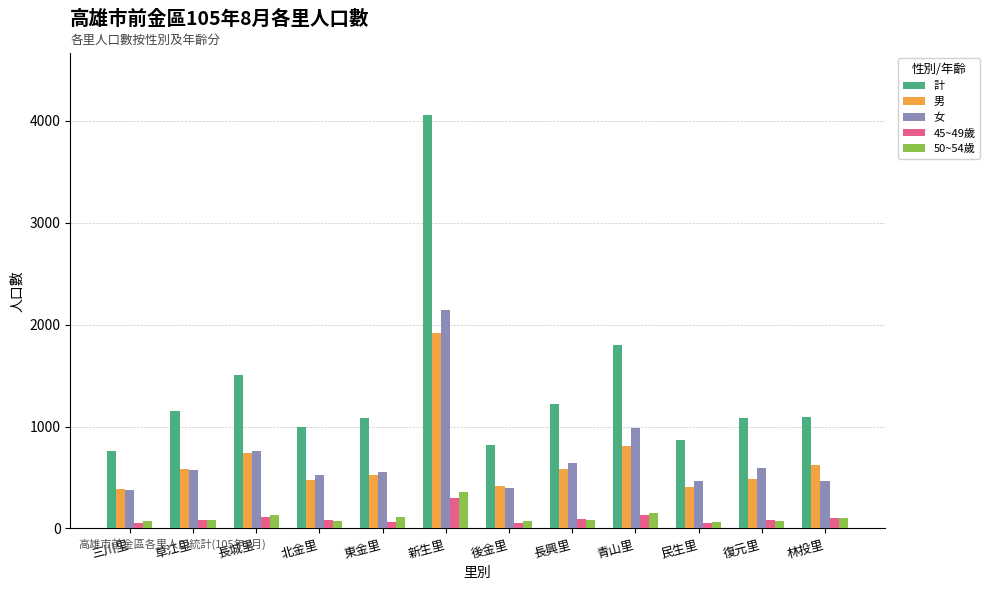

The 女 series shows 680 at 林投里. True or false?

False